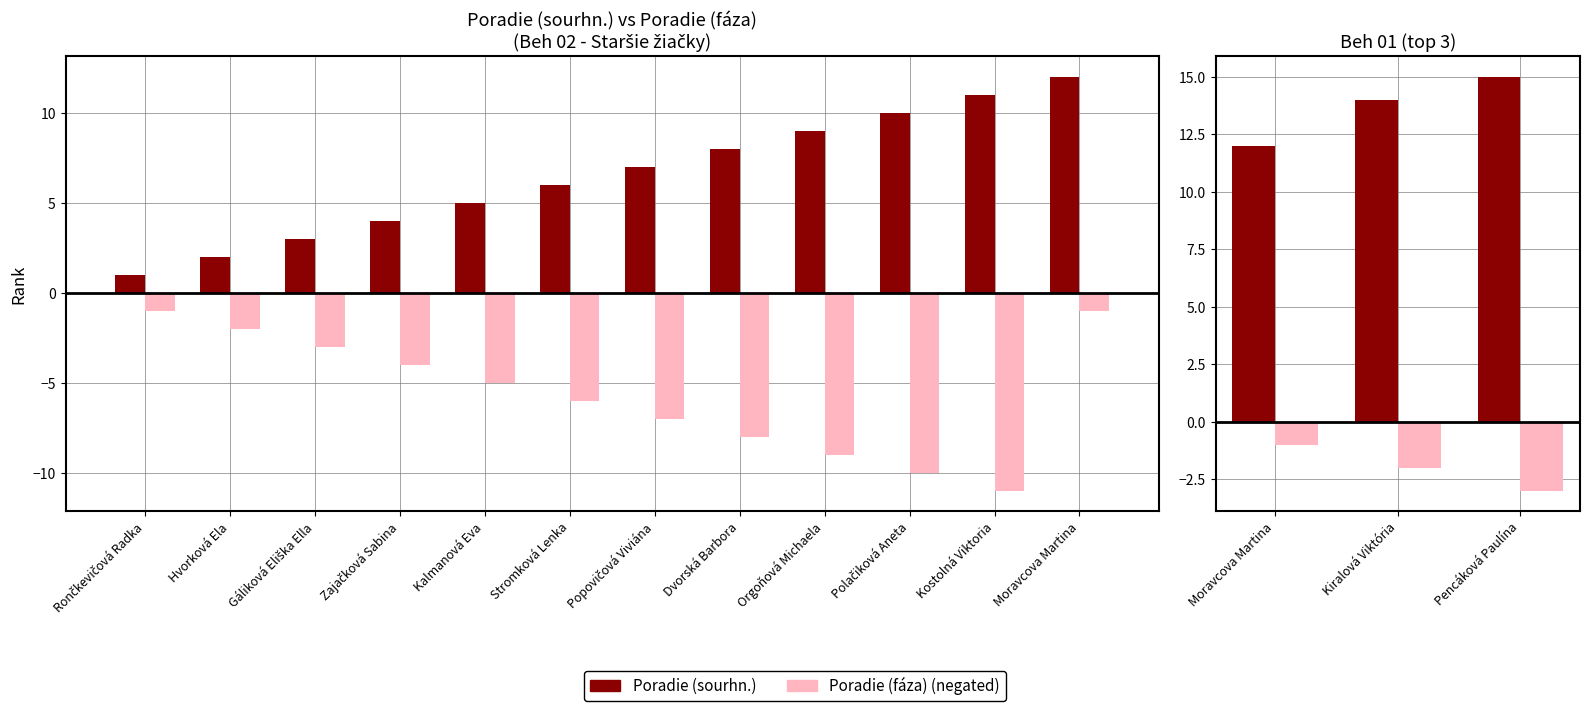

Which series changed the most between Kiralová Viktória and Pencáková Paulína?

Poradie (sourhn.)